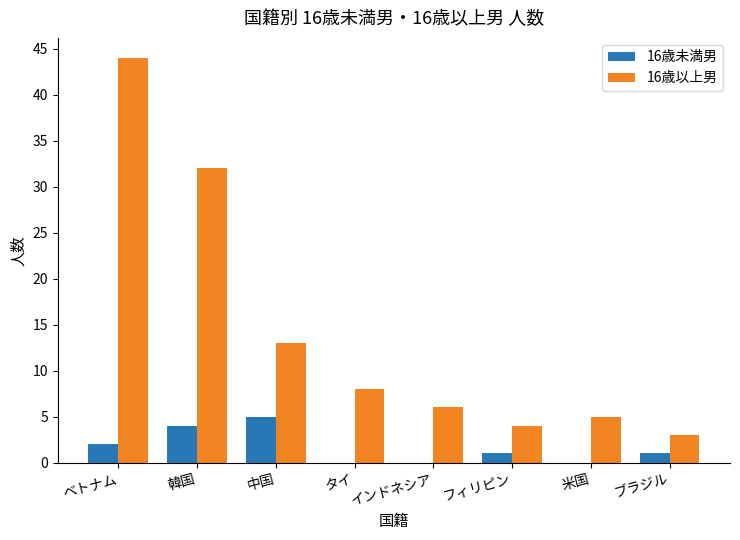

The value of 16歳以上男 at 中国 is 13. True or false?

True